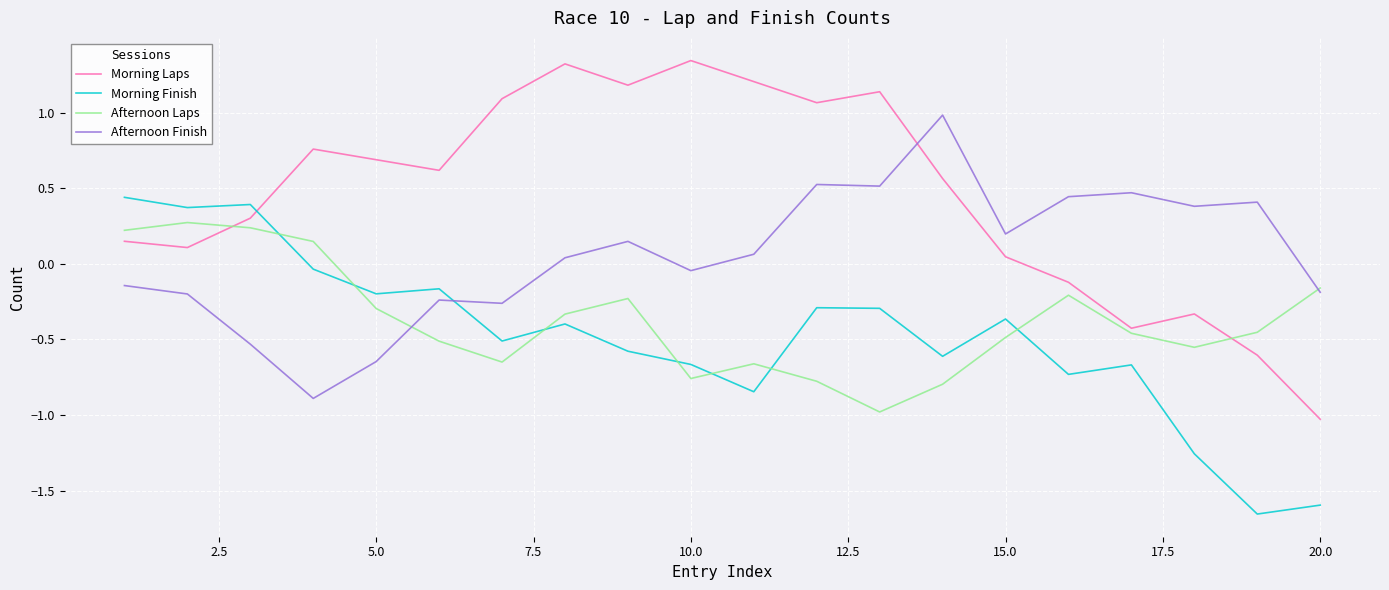

Which series has the largest total across all categories?

Morning Laps